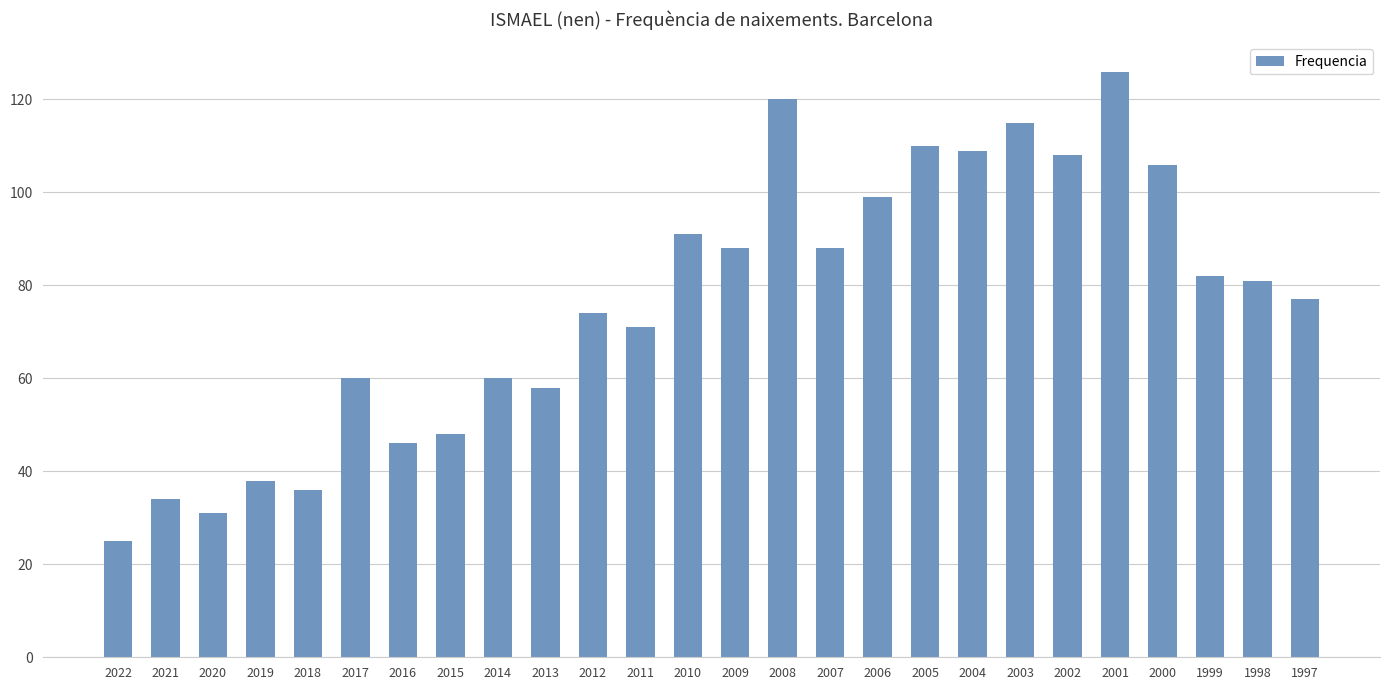

True or false: the data shows 46 at 2016.

True